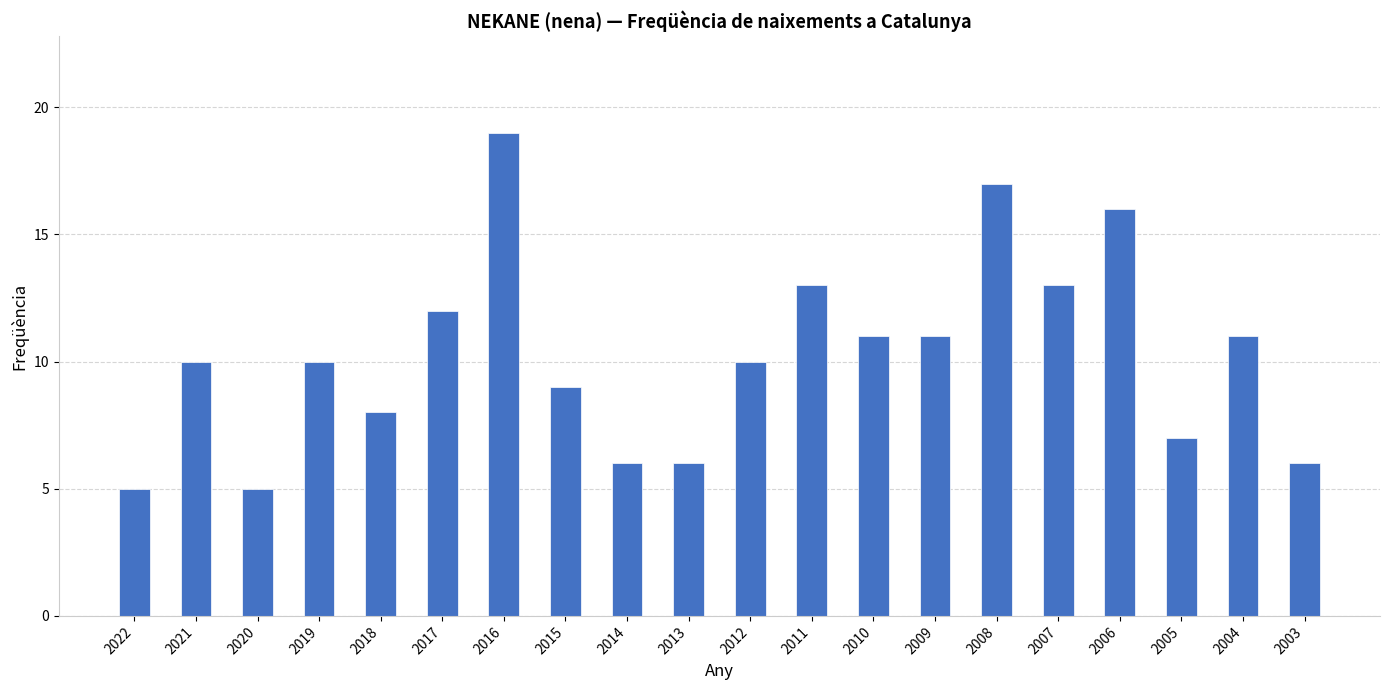

How many bars are there in total?

20